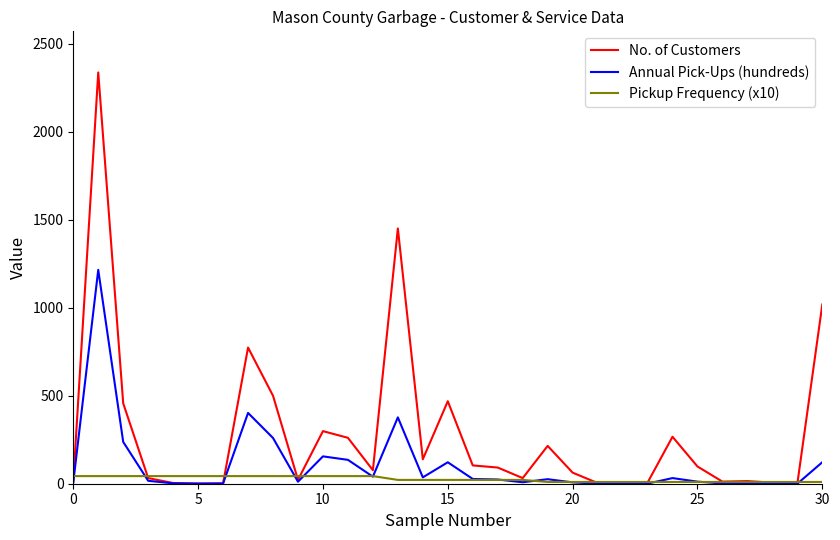

What is the highest value of the Annual Pick-Ups (hundreds) series?

1215.8